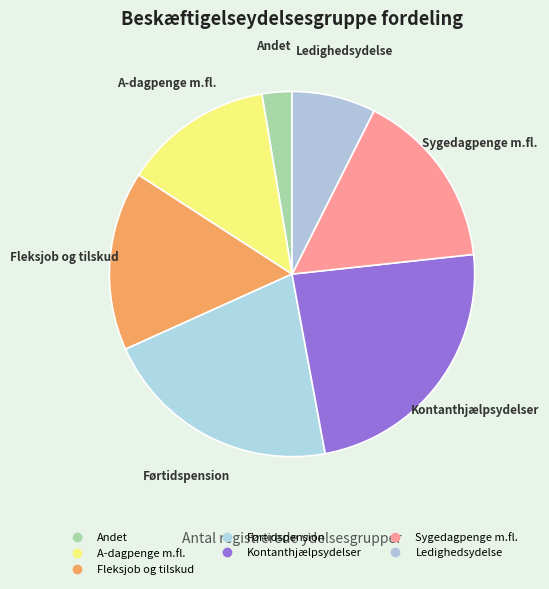

Count the number of slices in the pie.

7